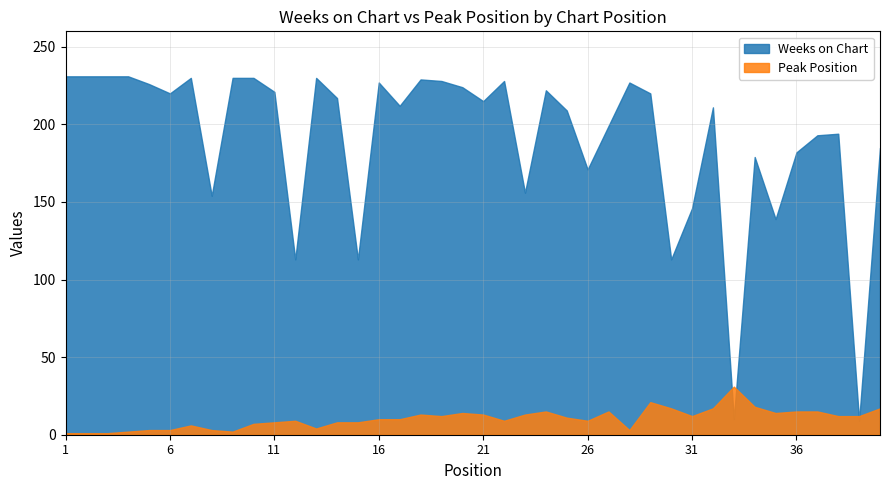

Reading right to left, list all the values displayed in this chart.

Weeks on Chart: 40=185	39=9	38=194	37=193	36=182	35=139	34=179	33=10	32=211	31=146	30=113	29=220	28=227	27=199	26=171	25=209	24=222	23=156	22=228	21=215	20=224	19=228	18=229	17=212	16=227	15=113	14=217	13=230	12=113	11=221	10=230	9=230	8=154	7=230	6=220	5=226	4=231	3=231	2=231	1=231
Peak Position: 40=17	39=12	38=12	37=15	36=15	35=14	34=18	33=31	32=17	31=12	30=17	29=21	28=3	27=15	26=9	25=11	24=15	23=13	22=9	21=13	20=14	19=12	18=13	17=10	16=10	15=8	14=8	13=4	12=9	11=8	10=7	9=2	8=3	7=6	6=3	5=3	4=2	3=1	2=1	1=1